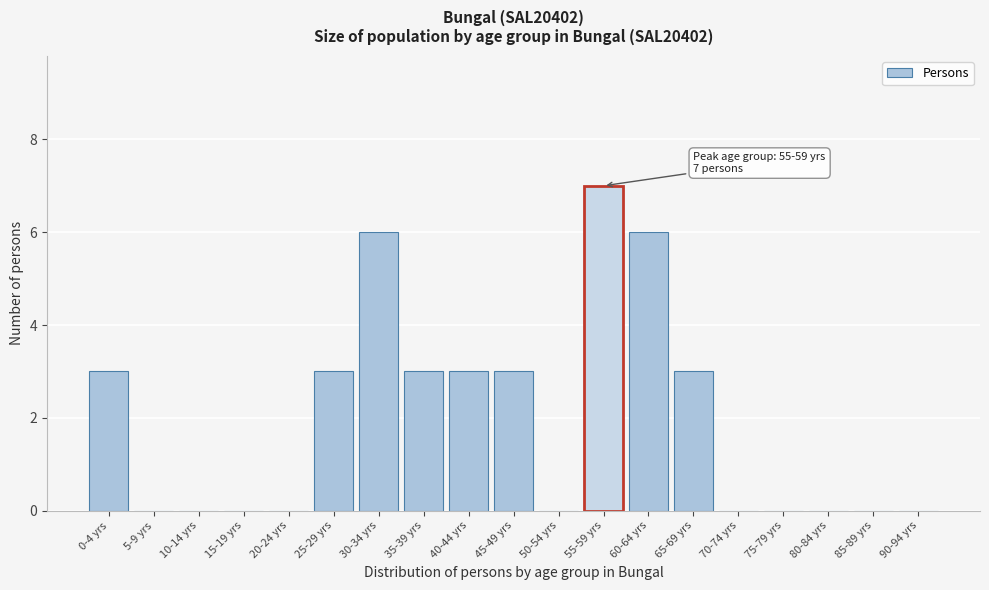

Reading left to right, extract all data points from this chart.

0-4 yrs=3	5-9 yrs=0	10-14 yrs=0	15-19 yrs=0	20-24 yrs=0	25-29 yrs=3	30-34 yrs=6	35-39 yrs=3	40-44 yrs=3	45-49 yrs=3	50-54 yrs=0	55-59 yrs=7	60-64 yrs=6	65-69 yrs=3	70-74 yrs=0	75-79 yrs=0	80-84 yrs=0	85-89 yrs=0	90-94 yrs=0